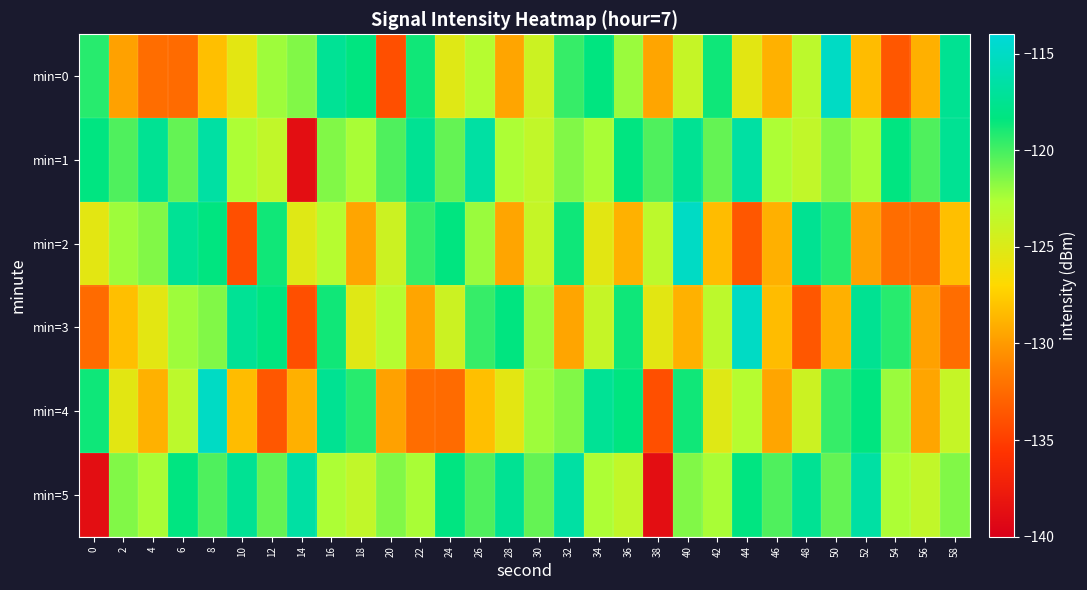

What is the difference between the highest and lowest values at 58?

15.0